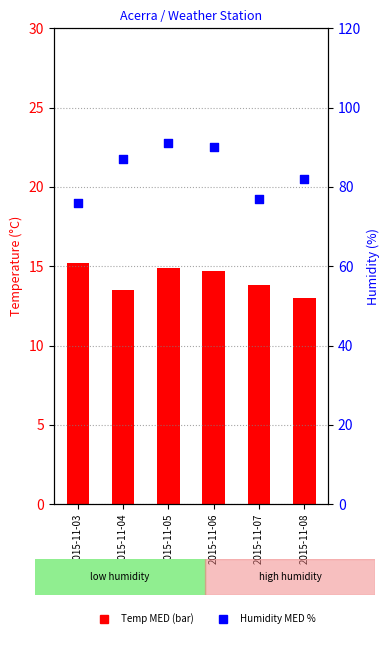

Which series contains the highest Y value?

Humidity MED %